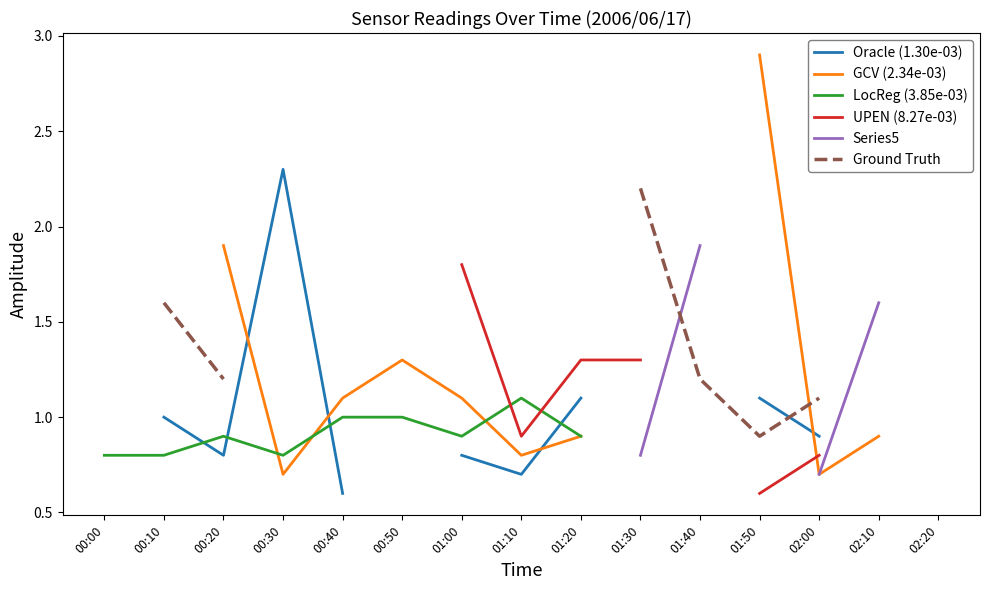

Count the number of categories in the chart.

15